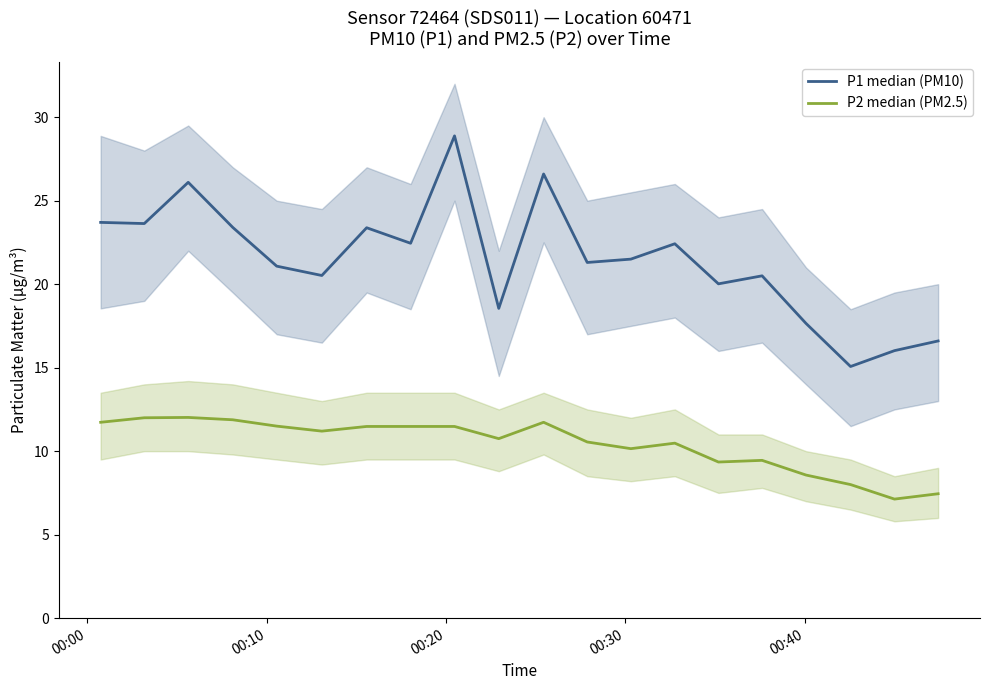

What is the difference between the highest and lowest values at 00:40?

9.6